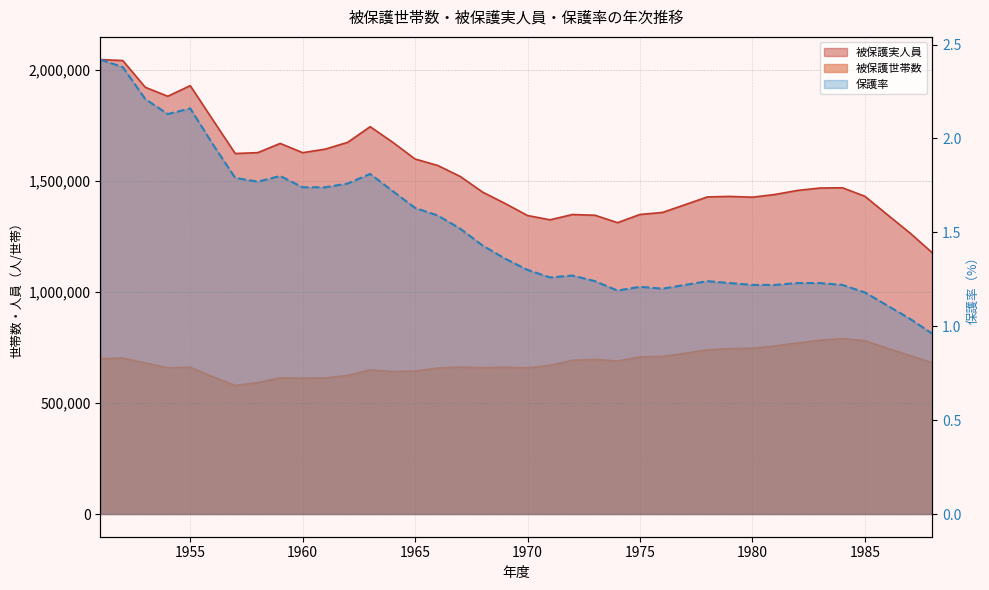

At which label does 被保護実人員 first exceed 1468245?

1951